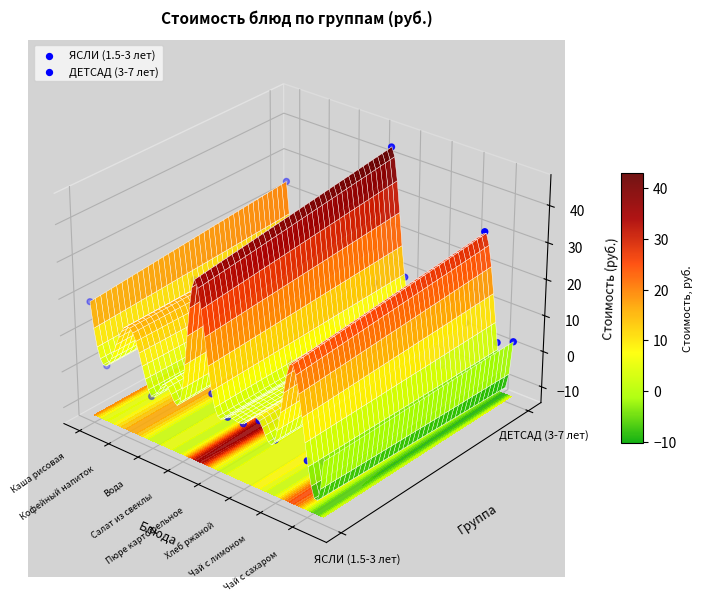

The ДЕТСАД (3-7 лет) series shows 0.1 at Чай с сахаром. True or false?

True